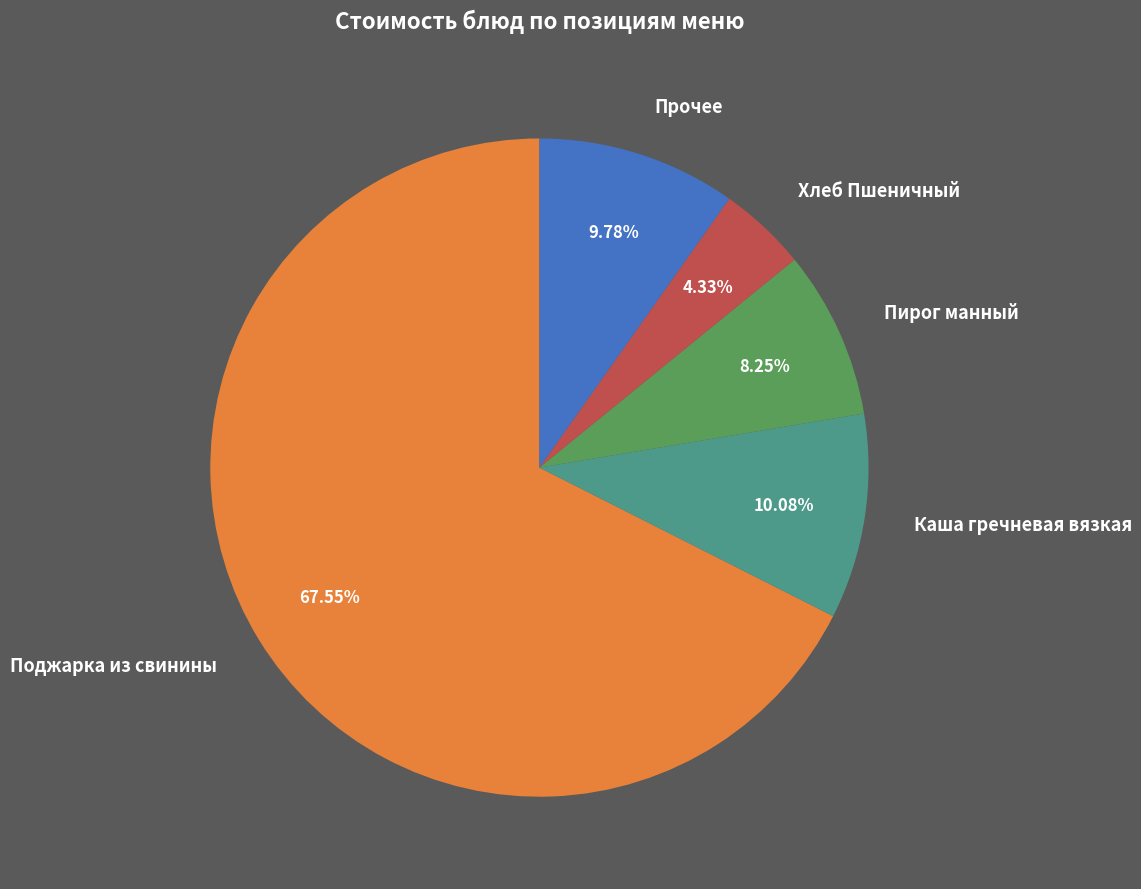

Which has a higher value, Каша гречневая вязкая or Пирог манный?

Каша гречневая вязкая